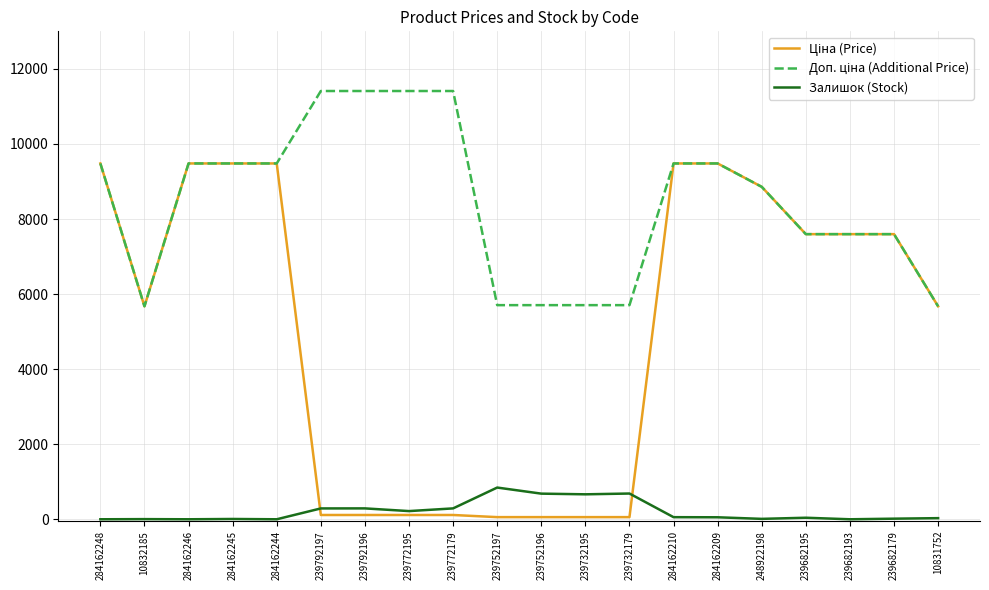

Is it true that Залишок (Stock) equals 686.0 at 239732179?

True